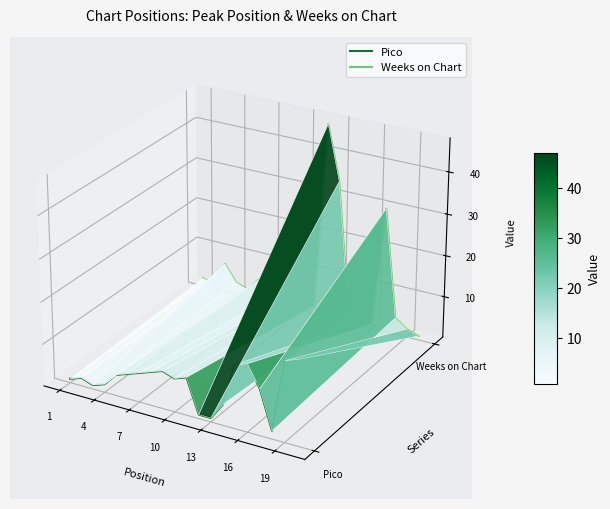

True or false: Weeks on Chart and Pico cross at least once.

False